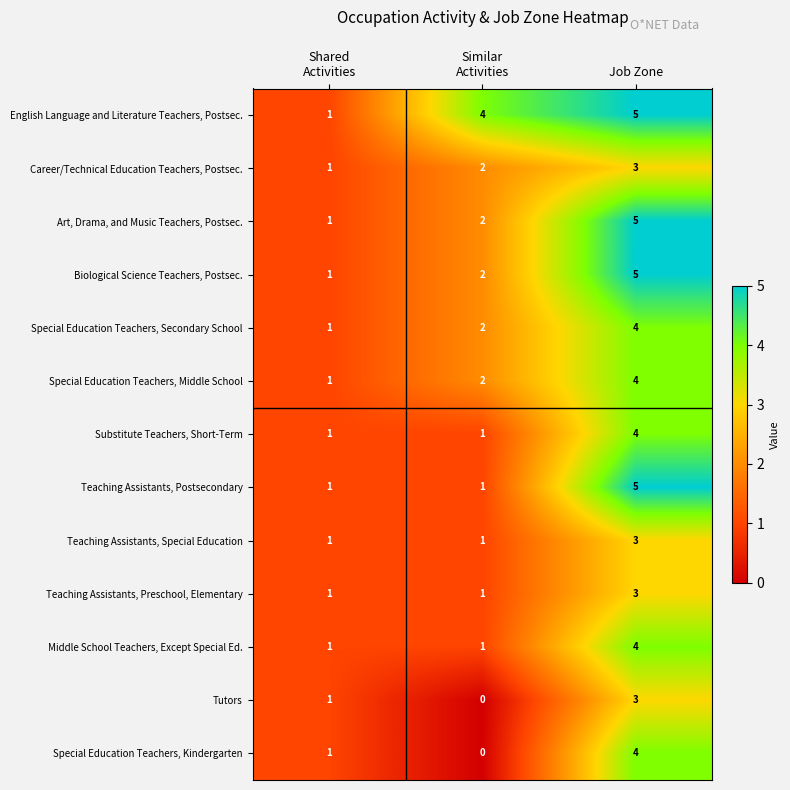

What is the total value across all series at Similar
Activities?

19